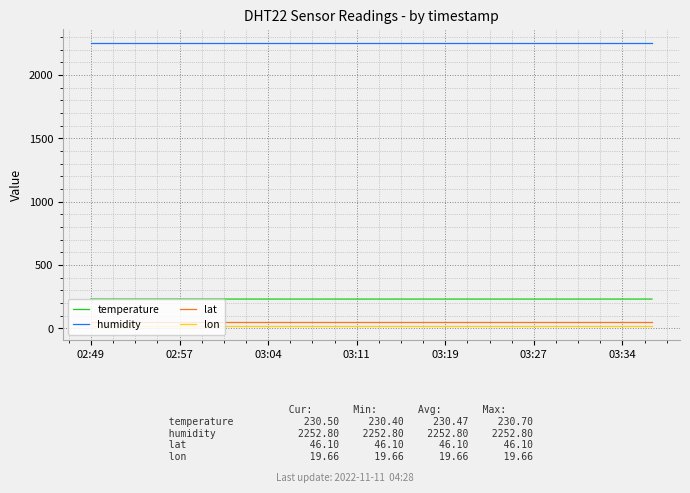

True or false: humidity and lat cross at least once.

False